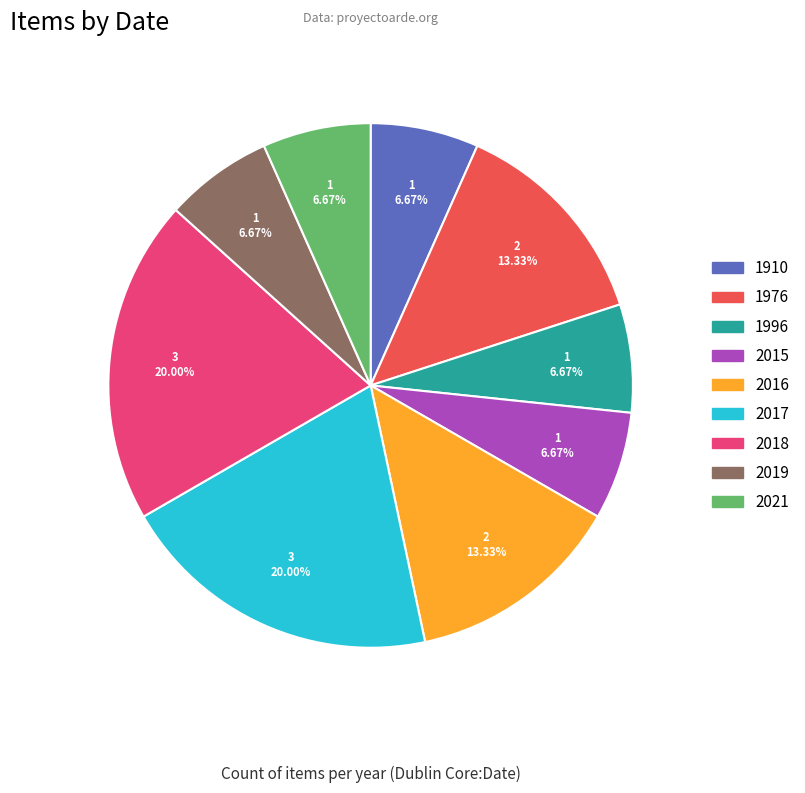

Do 2021 and 1910 together represent more than half of the pie?

No